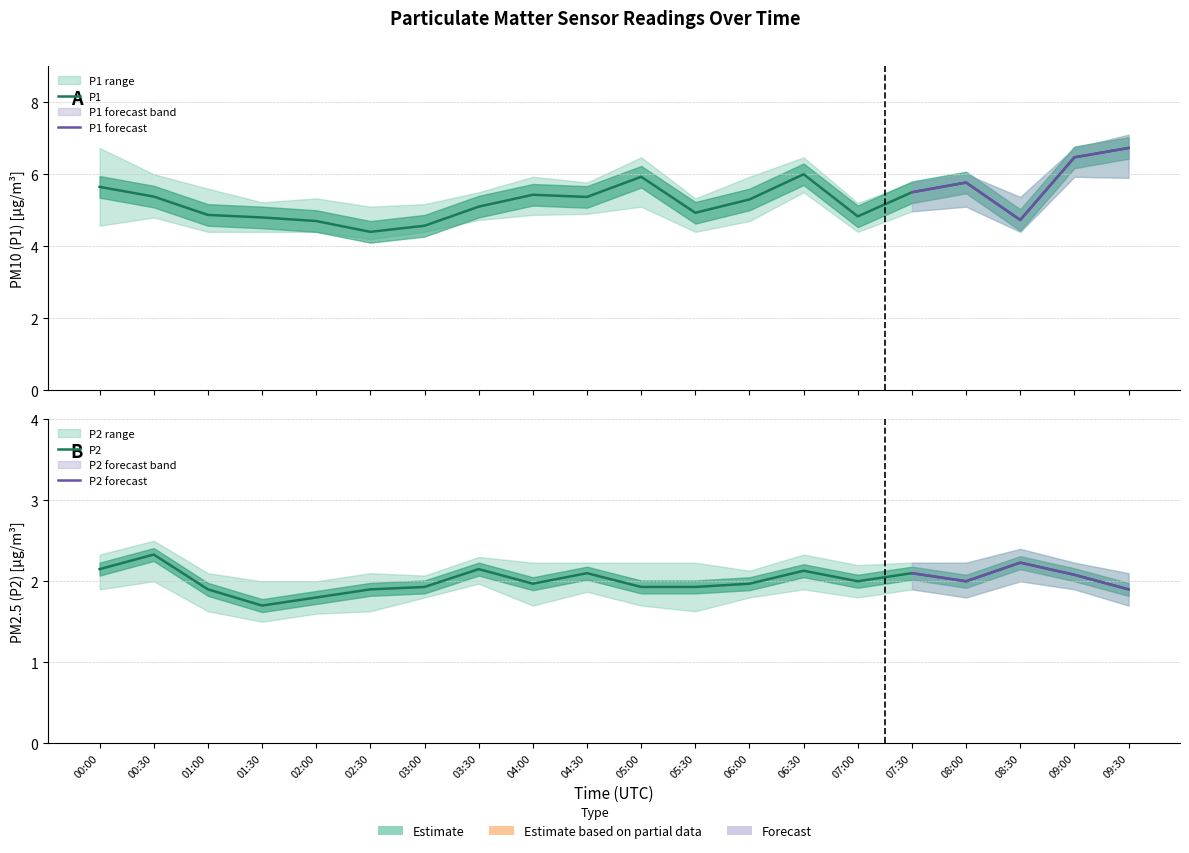

What is the maximum value for P2?

2.3